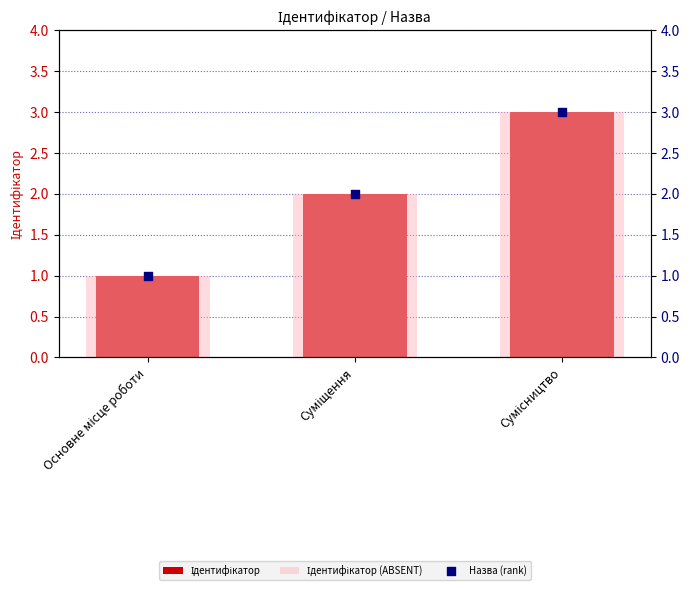

Which series has the widest spread of Y values?

Ідентифікатор